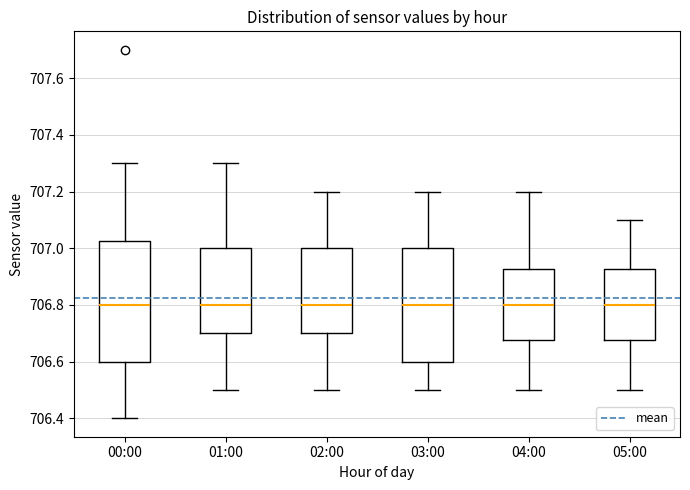

Reading left to right, transcribe this box plot: for each box, give where its median line is, the range the box spans, and where its two whiskers end, as read against the y-axis. The values are not printed on the chart, so give them approximately, as read against the axis.

00:00: median 706.80, box 706.60 to 707.02, whiskers 706.40 to 707.30
01:00: median 706.80, box 706.70 to 707.00, whiskers 706.50 to 707.30
02:00: median 706.80, box 706.70 to 707.00, whiskers 706.50 to 707.20
03:00: median 706.80, box 706.60 to 707.00, whiskers 706.50 to 707.20
04:00: median 706.80, box 706.68 to 706.92, whiskers 706.50 to 707.20
05:00: median 706.80, box 706.68 to 706.92, whiskers 706.50 to 707.10